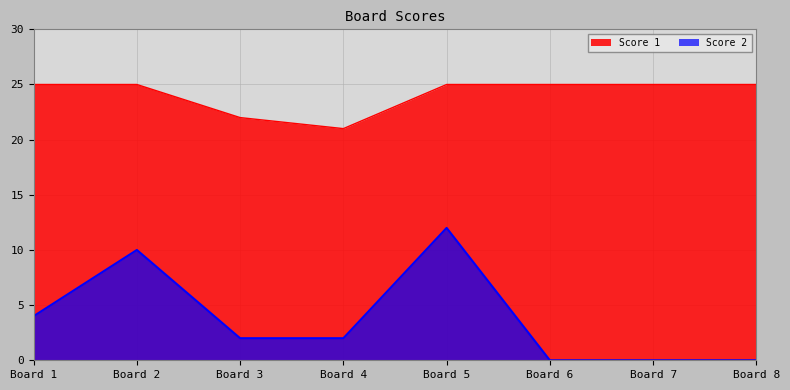

At how many categories does at least one series exceed 3?

8